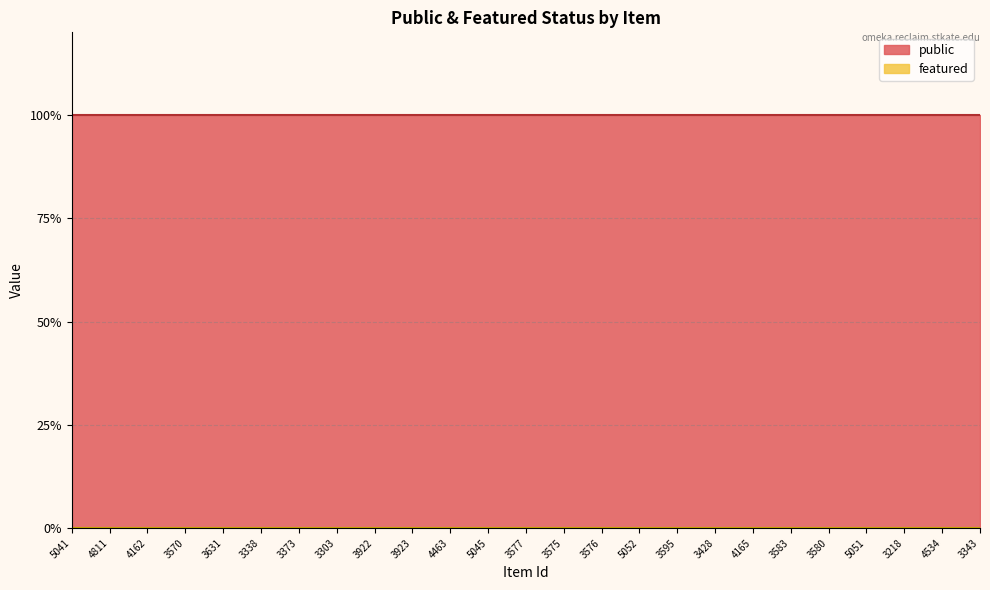

True or false: featured and public intersect in this chart.

False